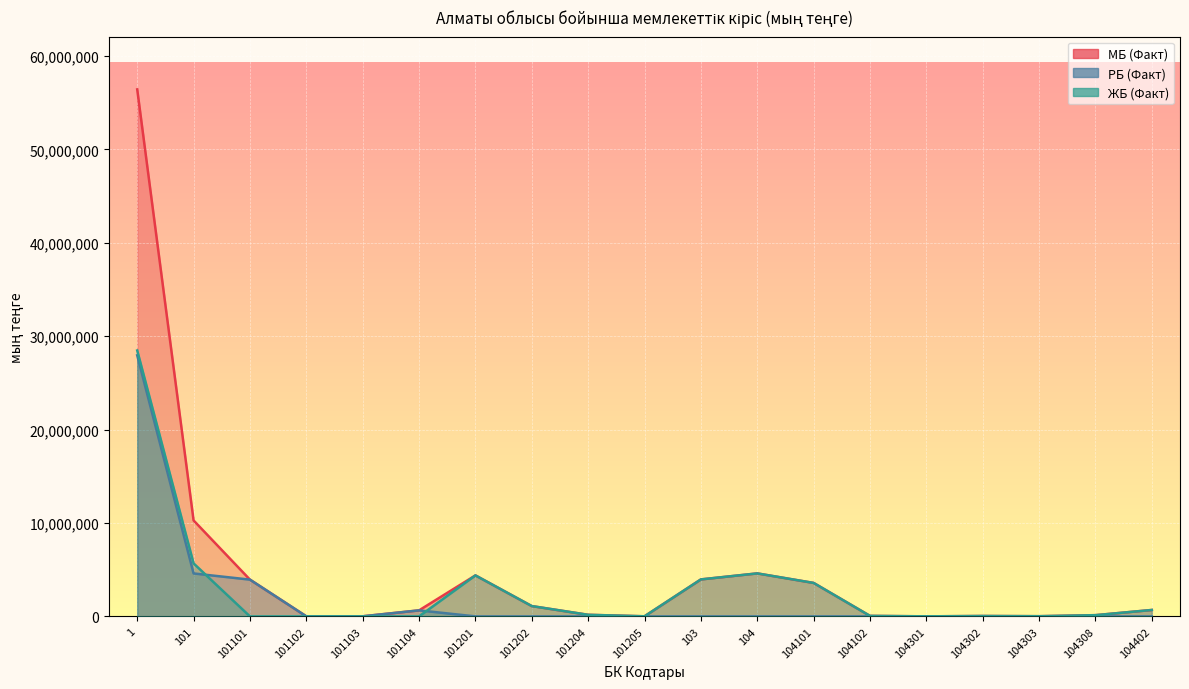

True or false: МБ (Факт) and ЖБ (Факт) intersect in this chart.

False